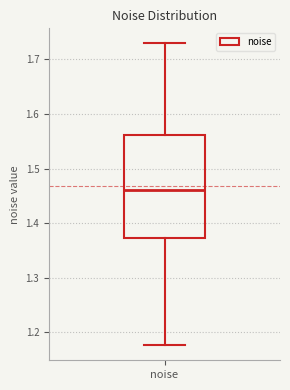

Transcribe this box plot: give where the median line is, the range the box spans, and where the two whiskers end, as read against the y-axis. The values are not printed on the chart, so give them approximately, as read against the axis.

median 1.46, box 1.37 to 1.56, whiskers 1.18 to 1.73